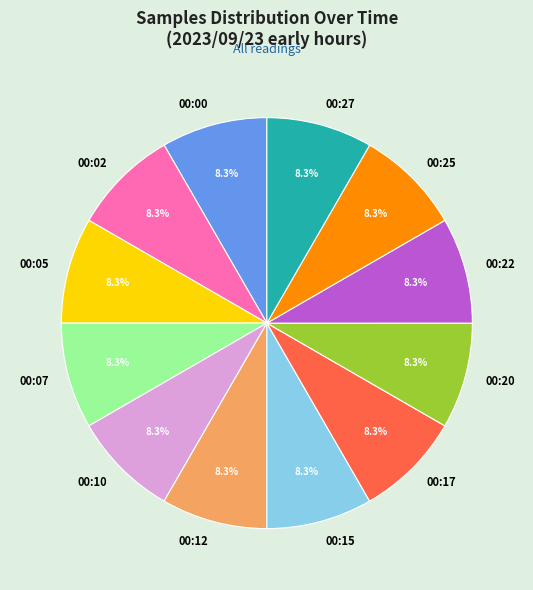

What percentage do 00:27 and 00:17 together represent?

16.7%